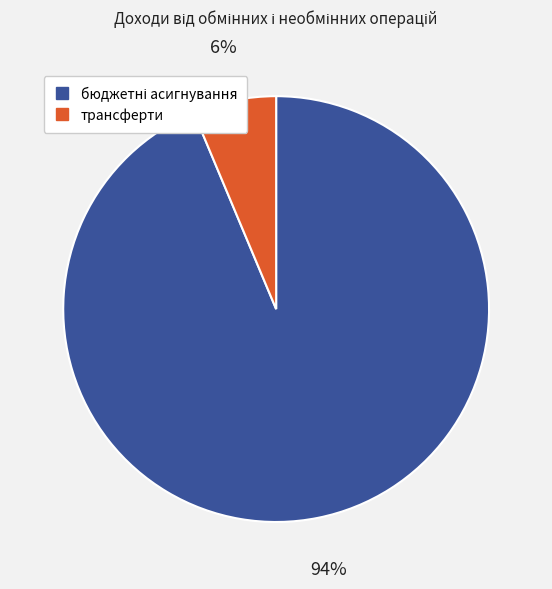

True or false: трансферти accounts for 6% of the total.

True